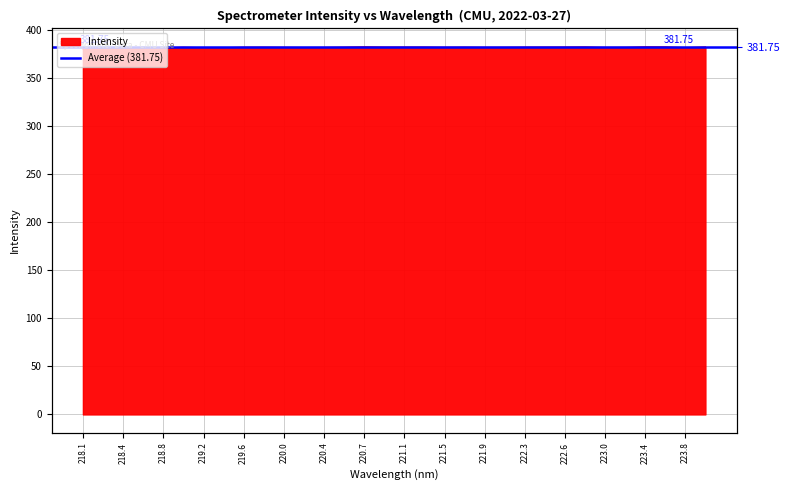

True or false: there are more than 1 points higher than both neighbors.

True